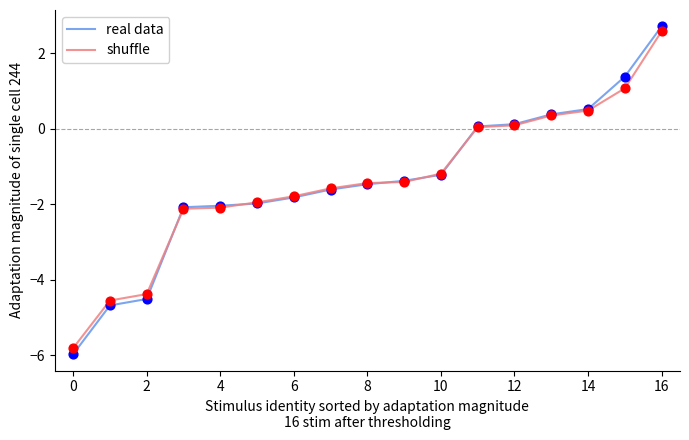

What is the smallest value displayed?

-6.0